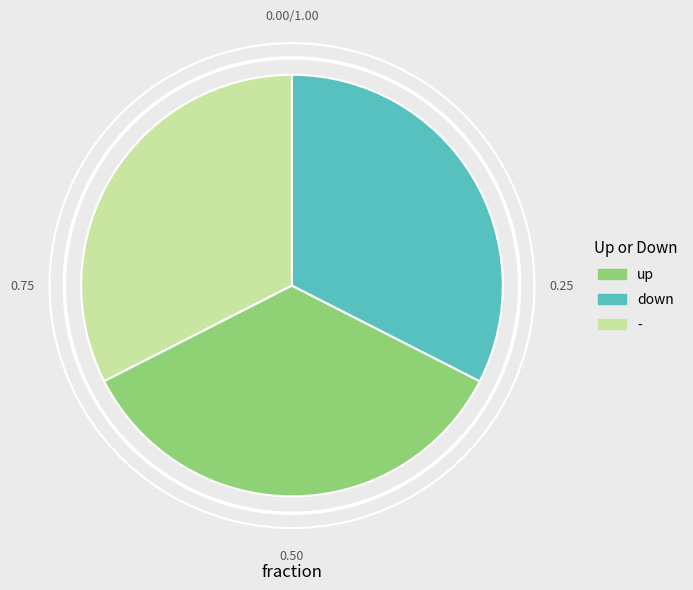

Does any single category account for the majority?

No